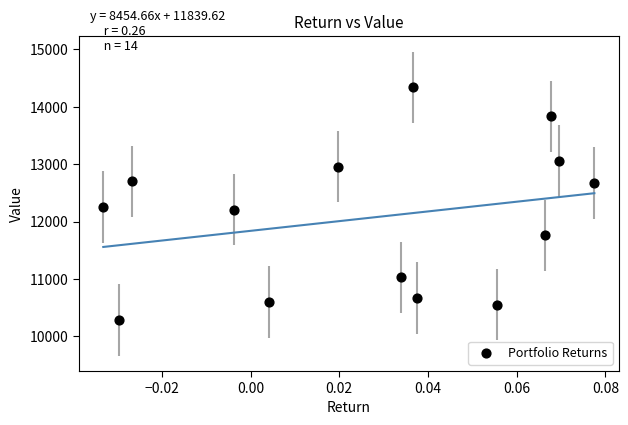

What is the range of Y values (max minus min)?

4057.5